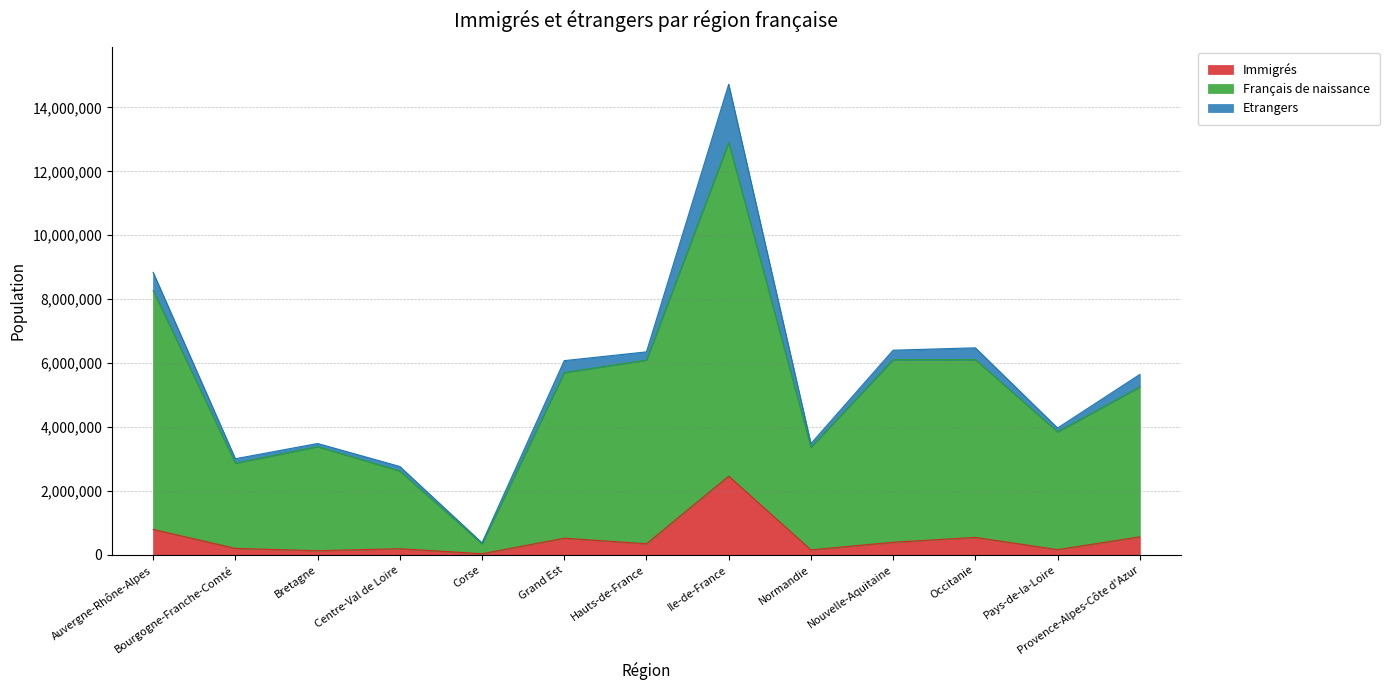

At which label does Immigrés reach its peak?

Ile-de-France